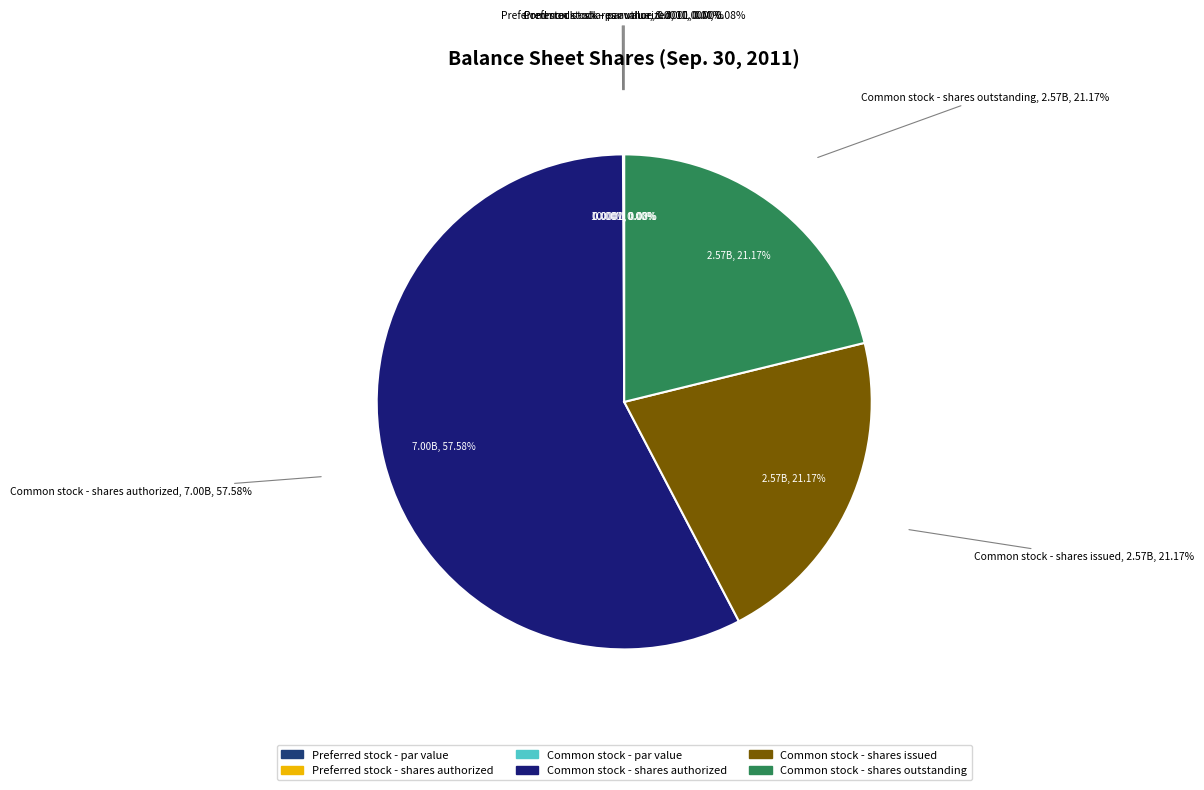

Which category has the smallest portion of the pie?

Preferred stock - par value